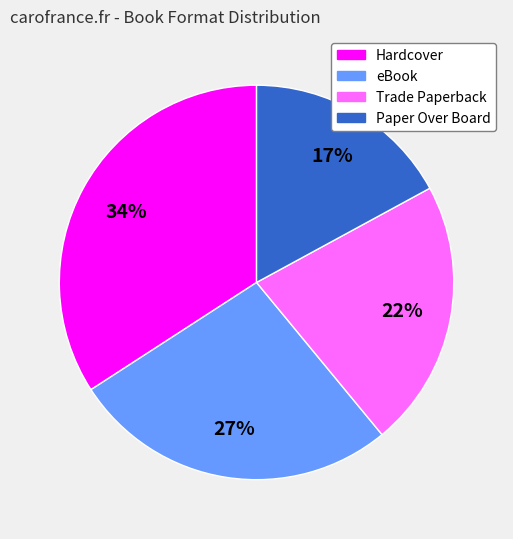

True or false: Trade Paperback accounts for 22% of the total.

True